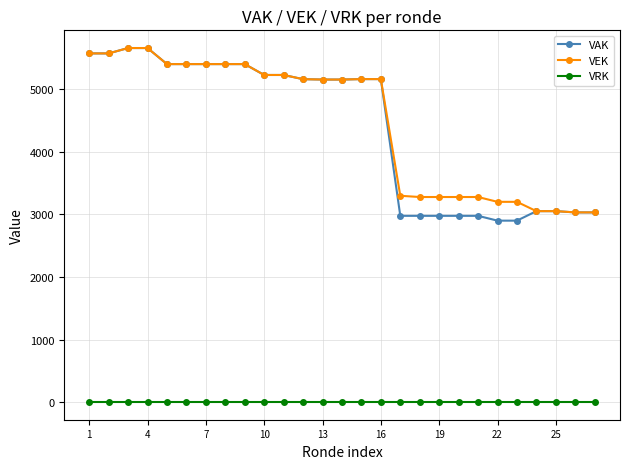

At how many categories does at least one series exceed 4828?

16